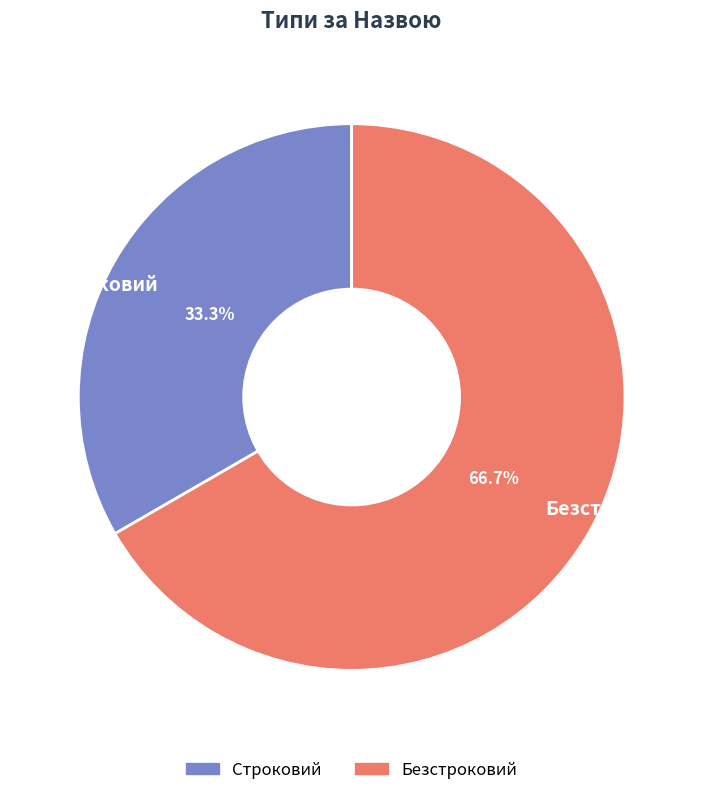

Is Строковий the majority of the pie?

No